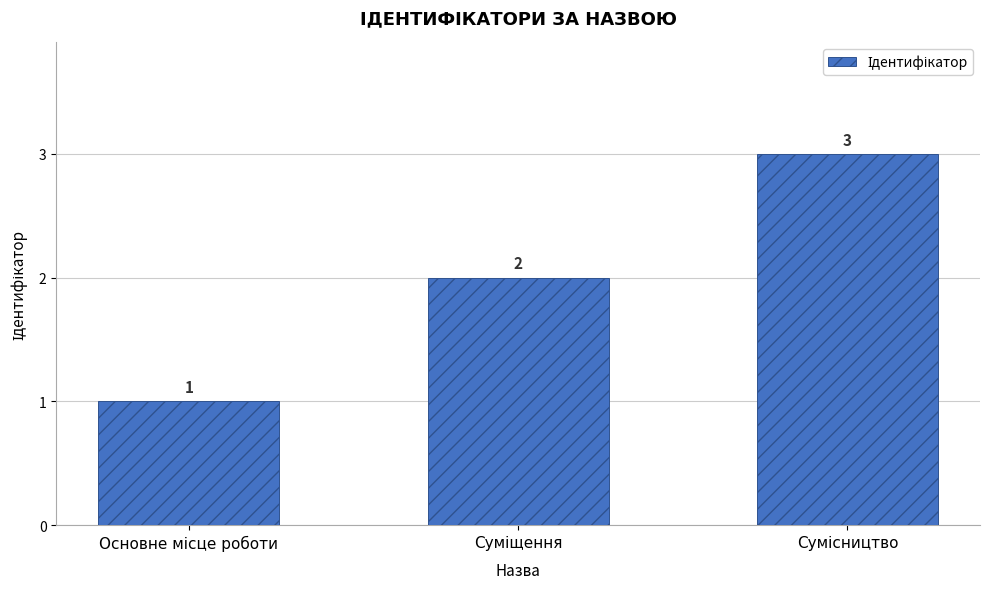

What is the value of the 1st bar from the left?

1